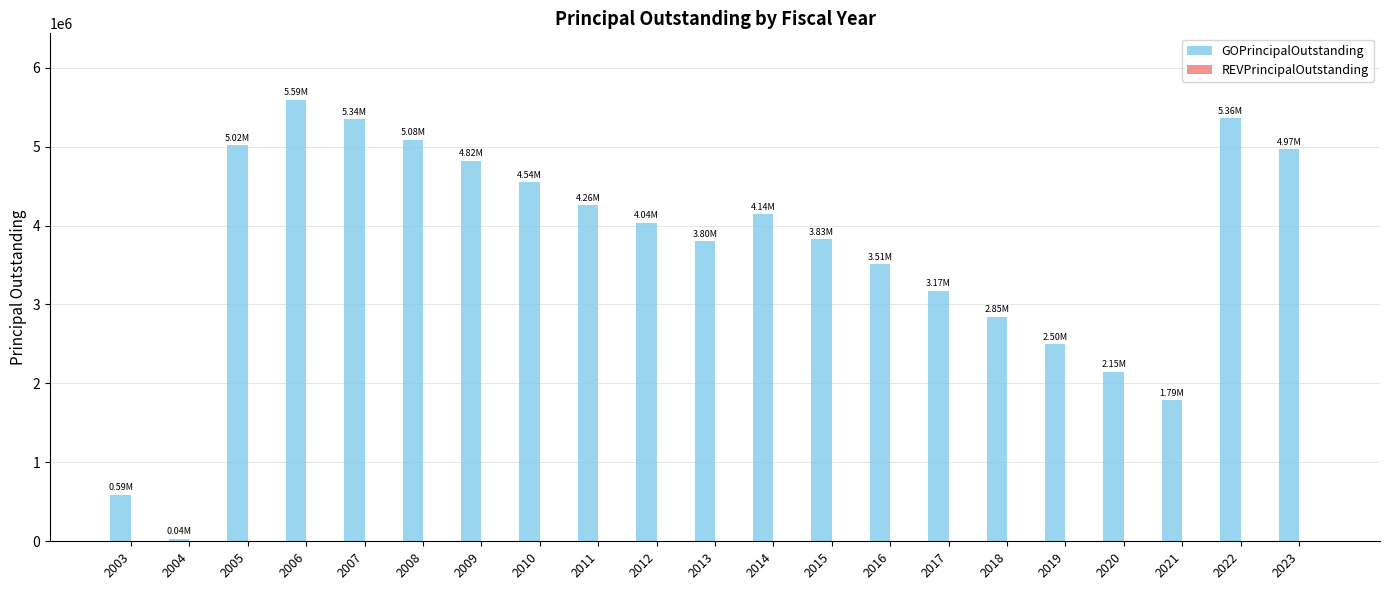

Approximately how many times larger is the value at 2015 compared to 2007?

0.7